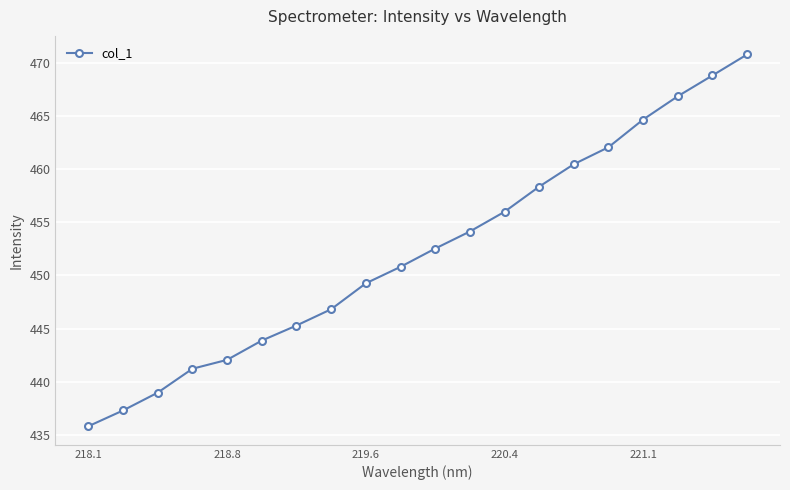

What is the difference between the maximum and second lowest values?

33.5